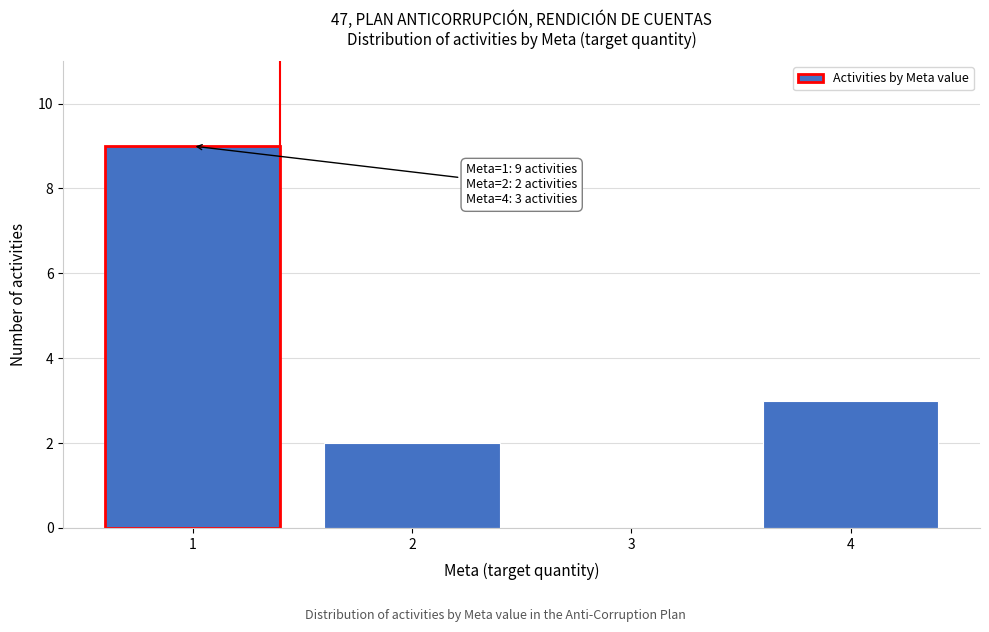

Reading left to right, extract all data points from this chart.

1=9	2=2	3=0	4=3